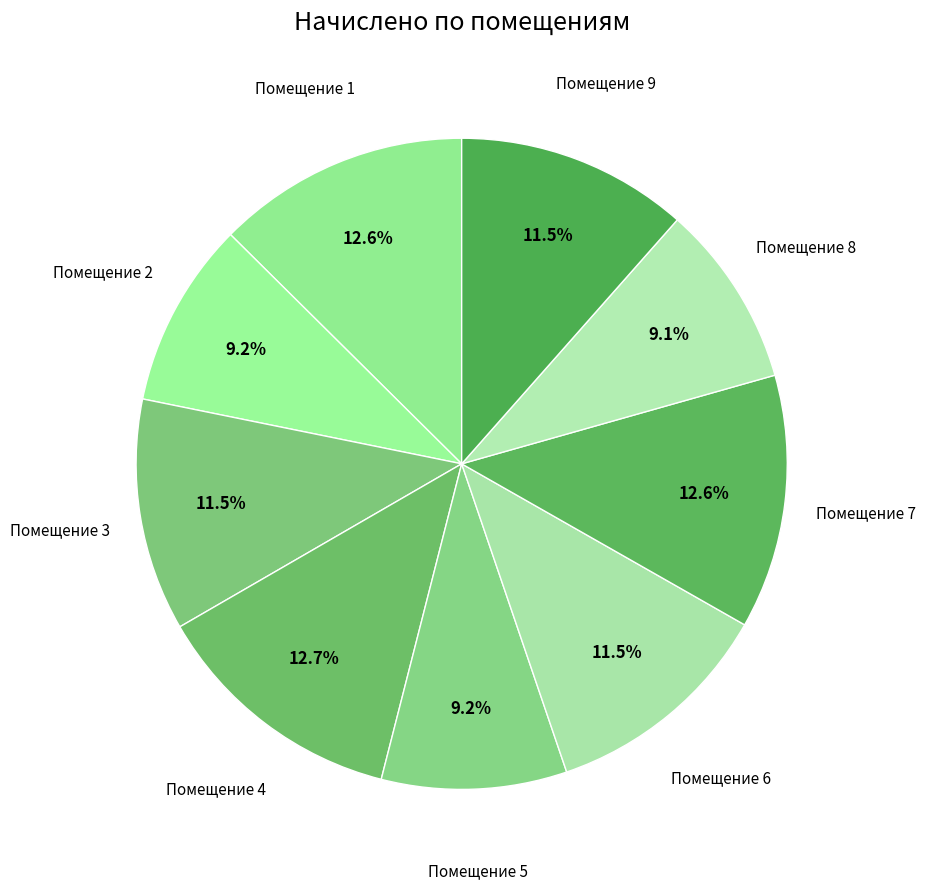

To the nearest percent, what is the difference between the largest and smallest slice percentages?

4%